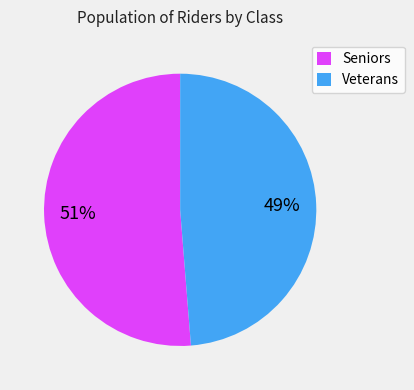

To the nearest percent, what portion does Veterans represent?

49%